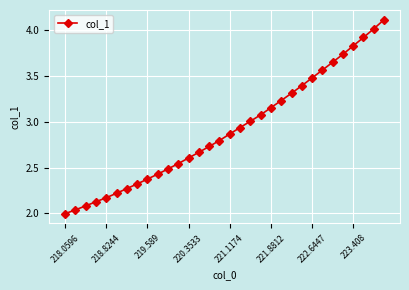

What is the greatest value displayed?

4.1